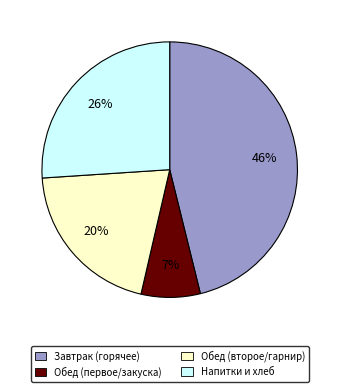

To the nearest percent, what is the average slice percentage?

25%